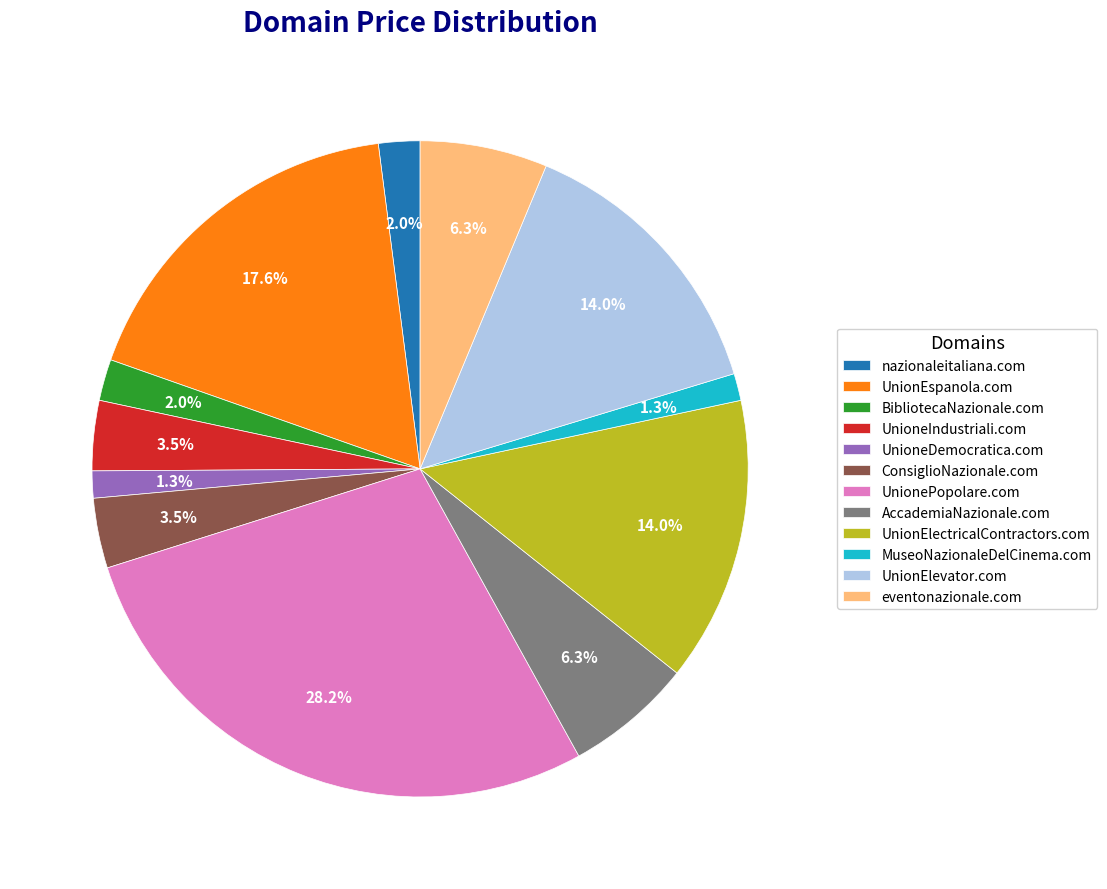

What percentage is the BibliotecaNazionale.com slice, to the nearest percent?

2%